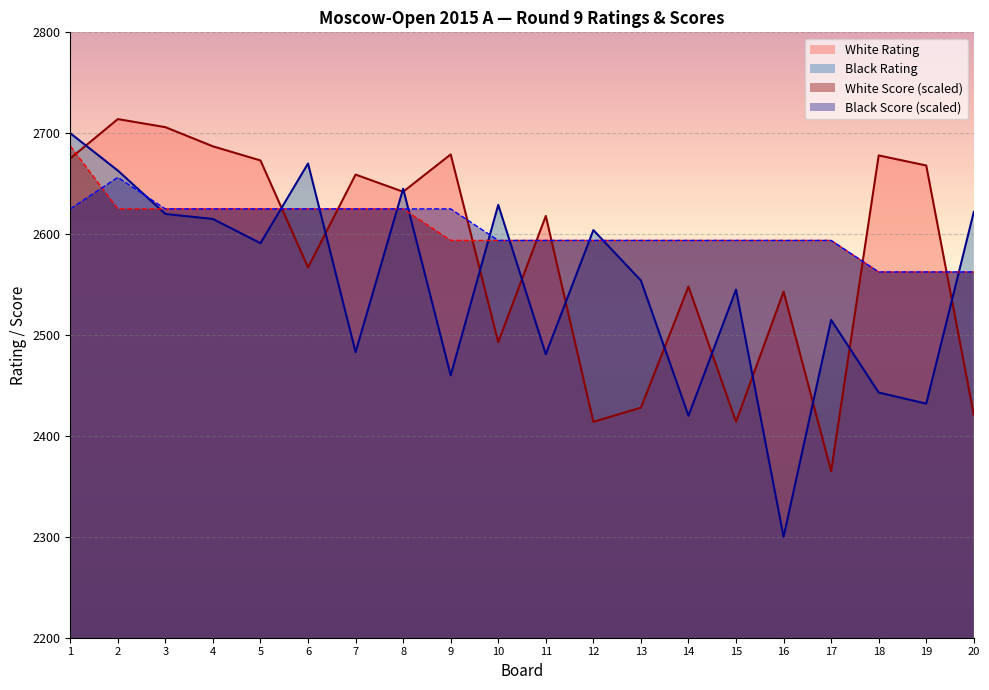

What is the difference between the Black Rating values at 5 and 10?

38.0